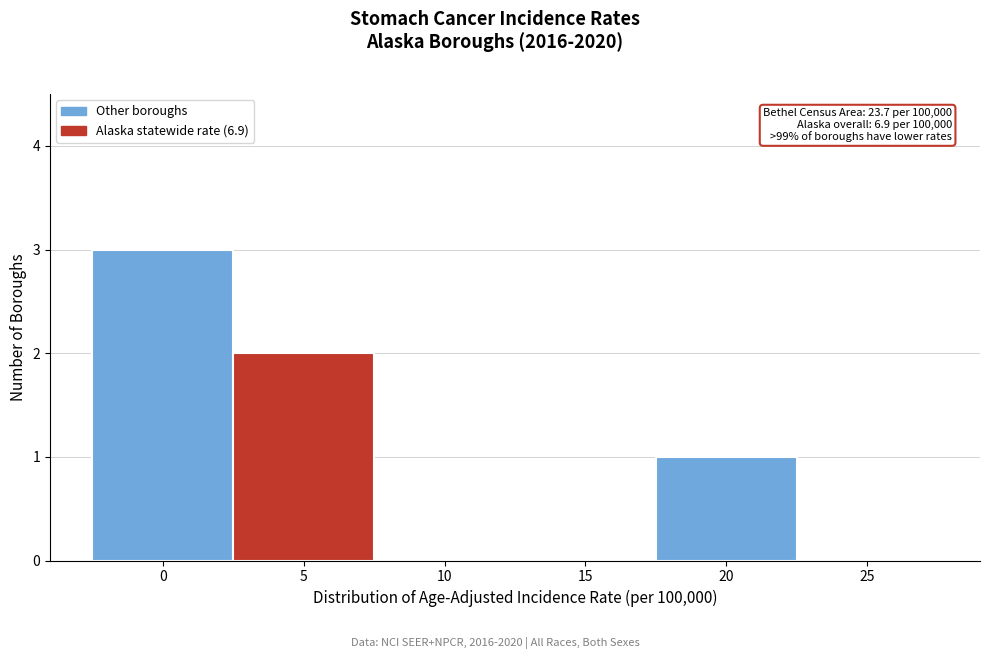

Reading right to left, transcribe all the data shown in this chart.

25=0	20=1	15=0	10=0	5=2	0=3